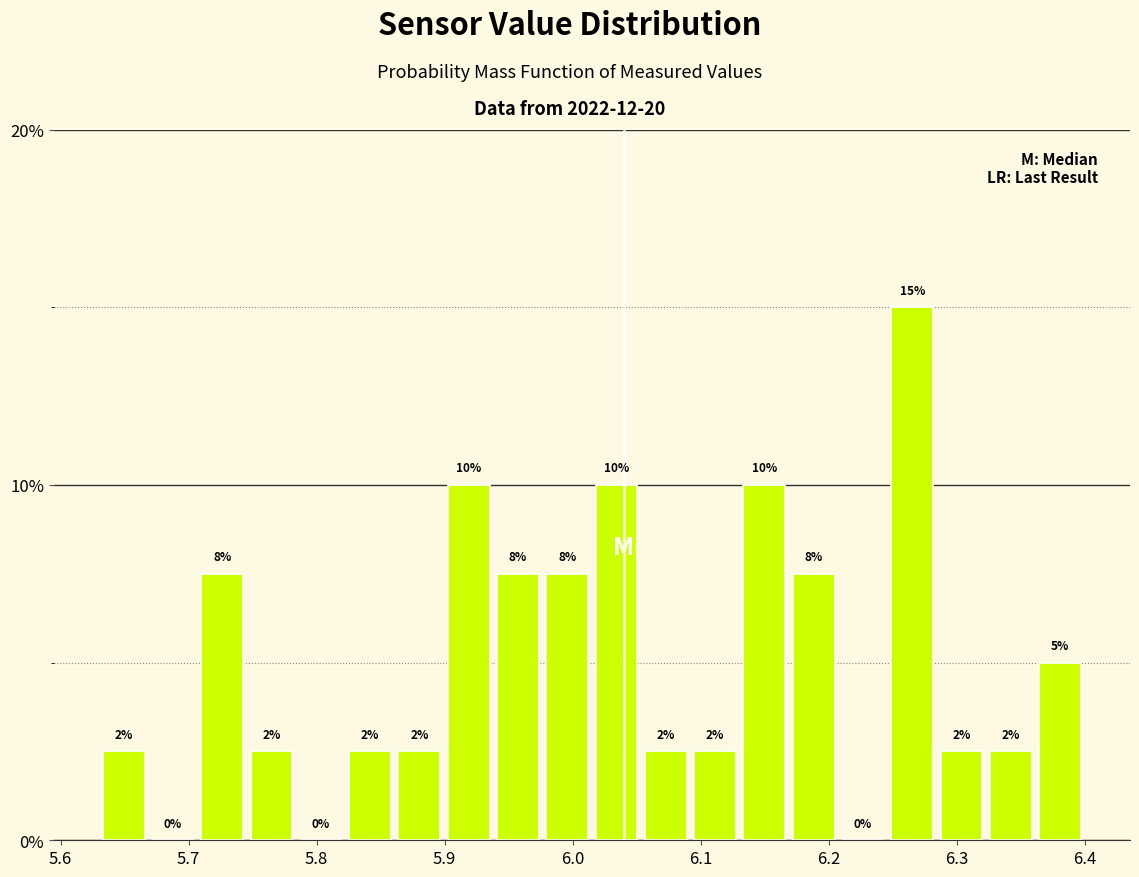

Read against the x-axis, roughly where is the centre of the tallest bar?

6.27